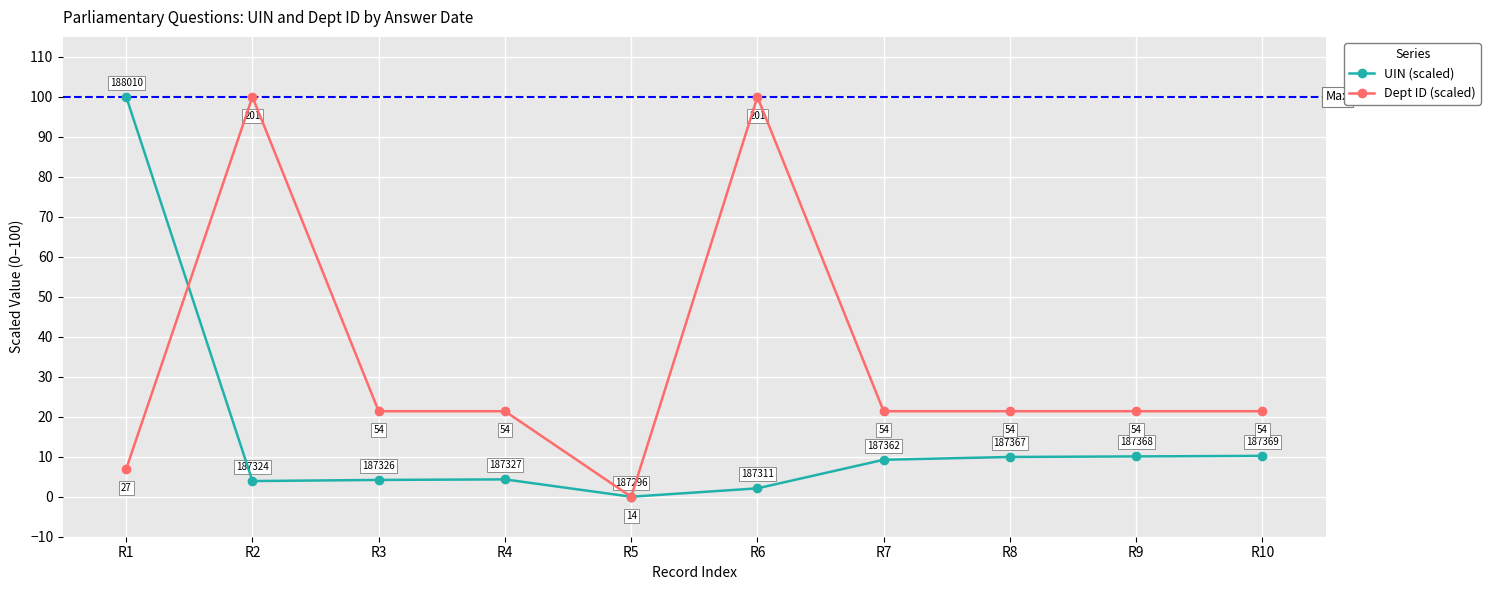

Between R5 and R10, which series saw the biggest shift?

Dept ID (scaled)